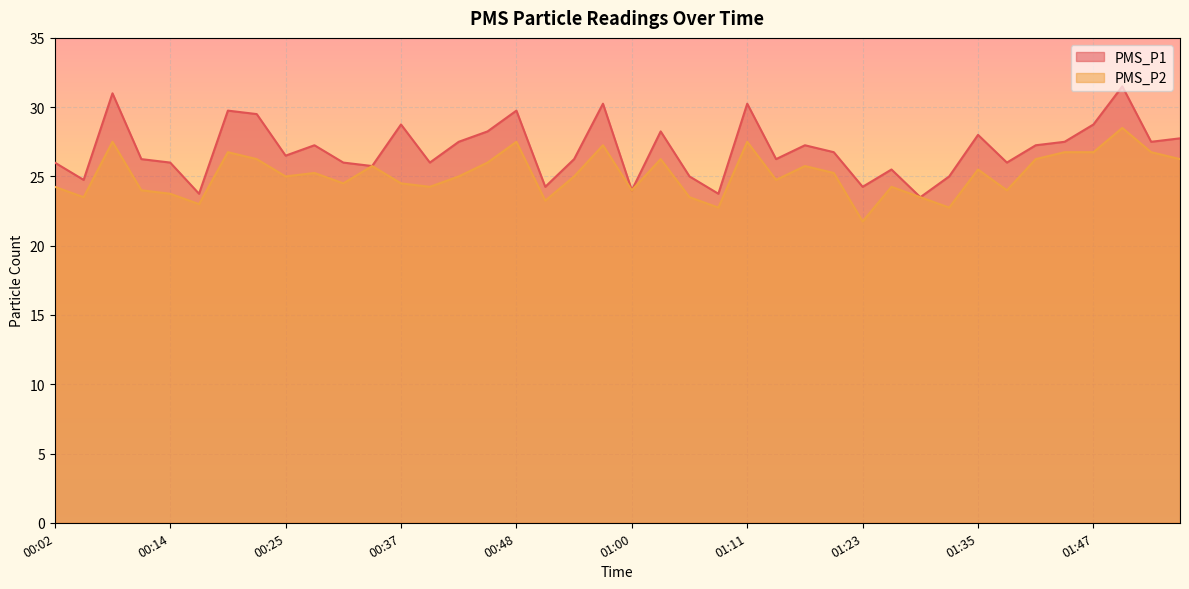

What is the spread (max minus min) of values at 01:44?

0.8